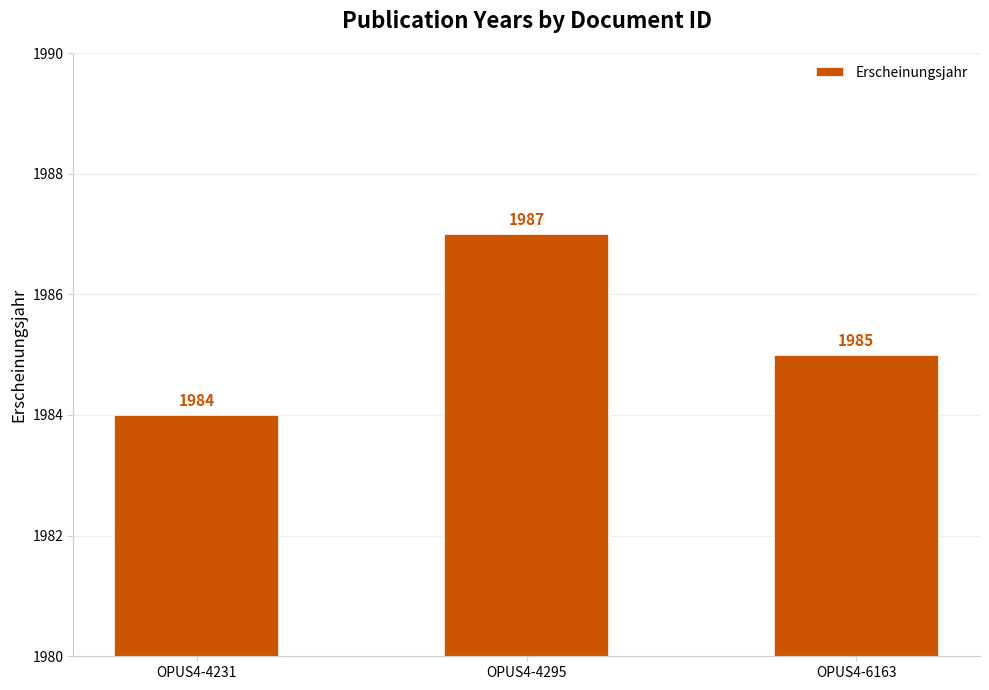

How many values are between 1984 and 1987?

3